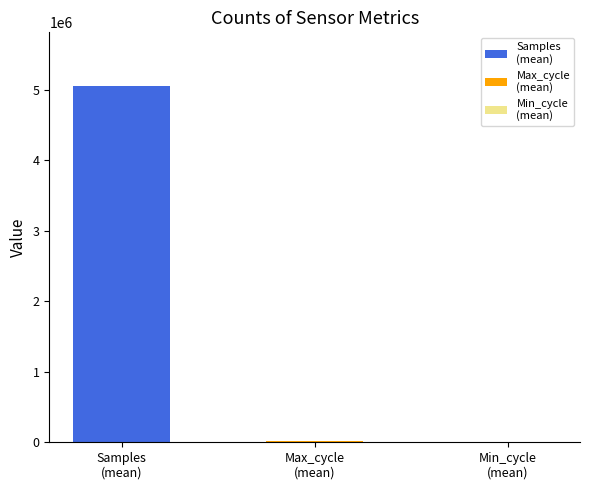

What is the average value of the Max_cycle series?

20364